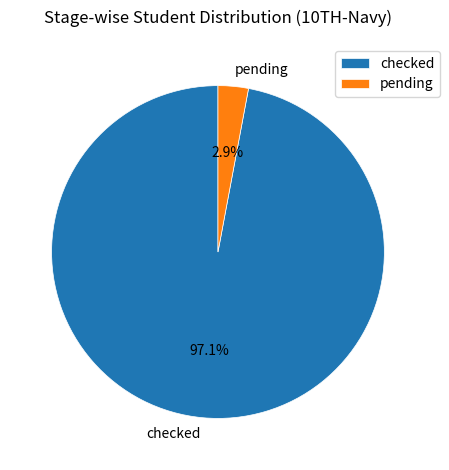

Is it true that pending is 3% of the pie?

True